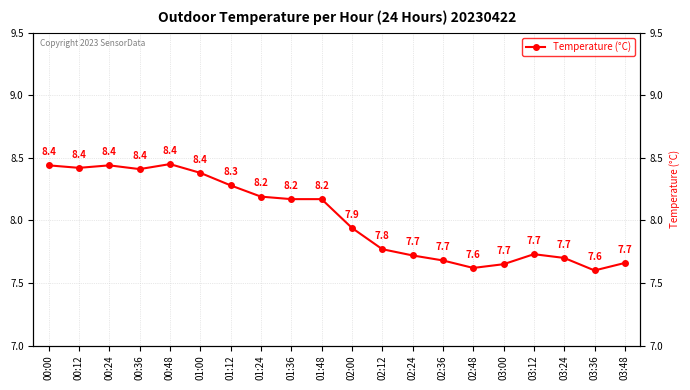

What is the difference between the maximum and minimum values?

0.8